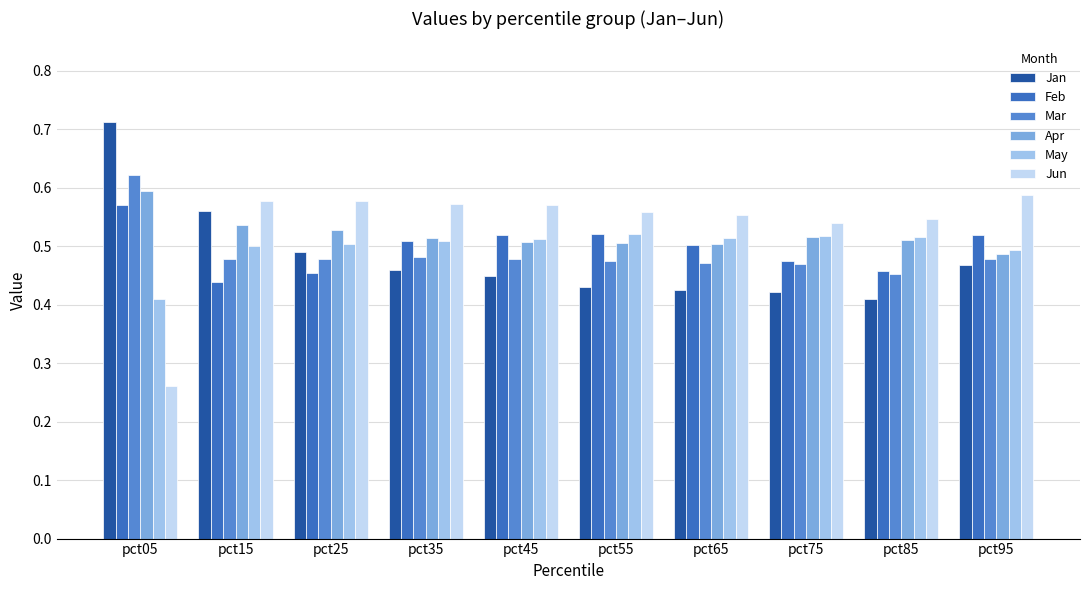

The Jan series shows 0.6 at pct15. True or false?

True